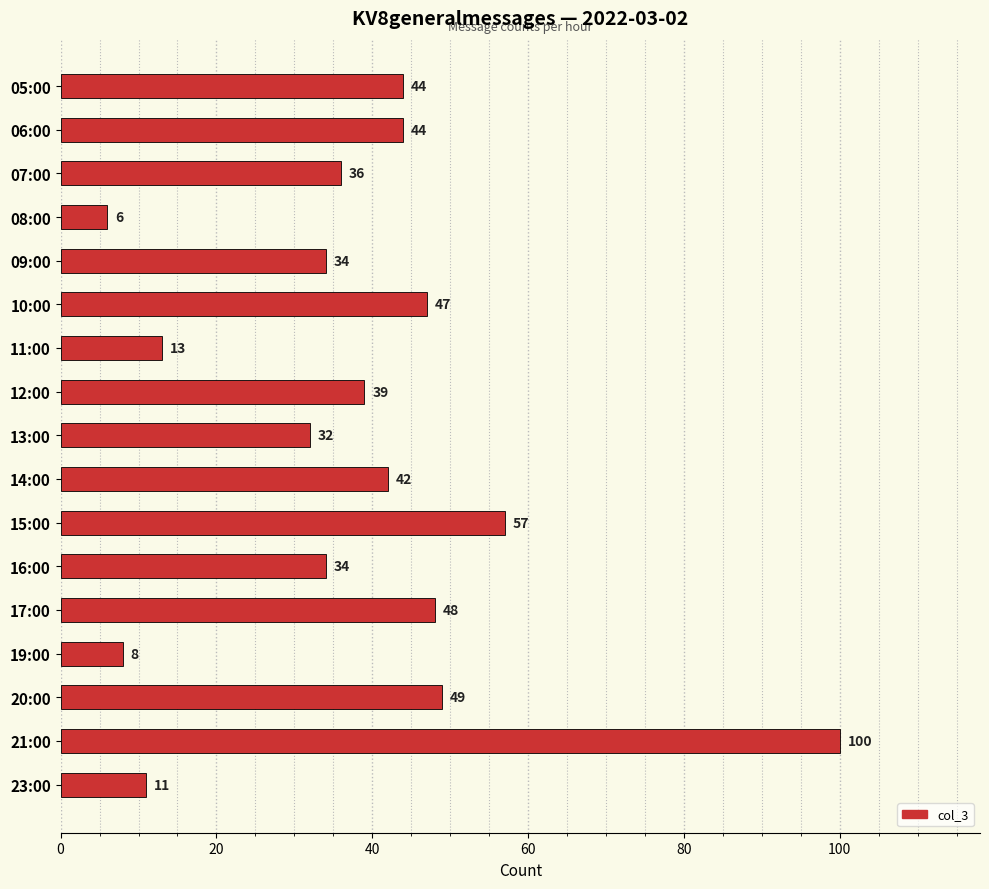

Which has a higher value, 20:00 or 08:00?

20:00